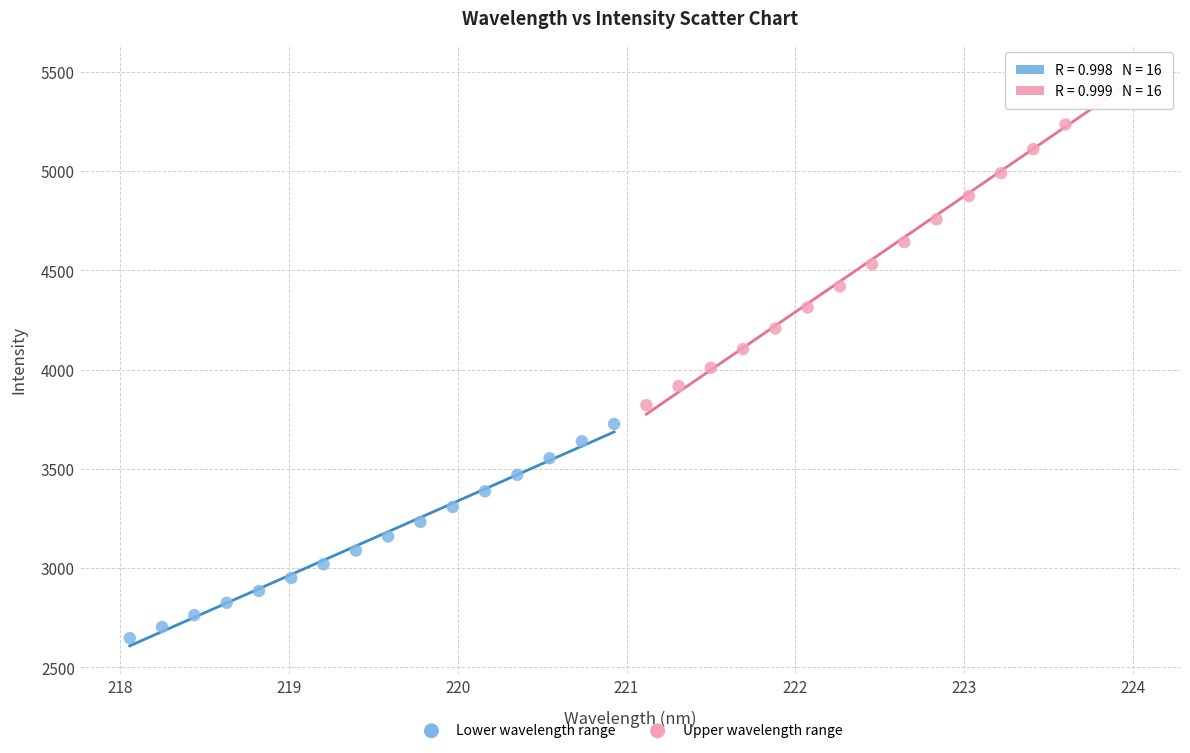

Which series reaches the minimum Y coordinate?

Lower wavelength range